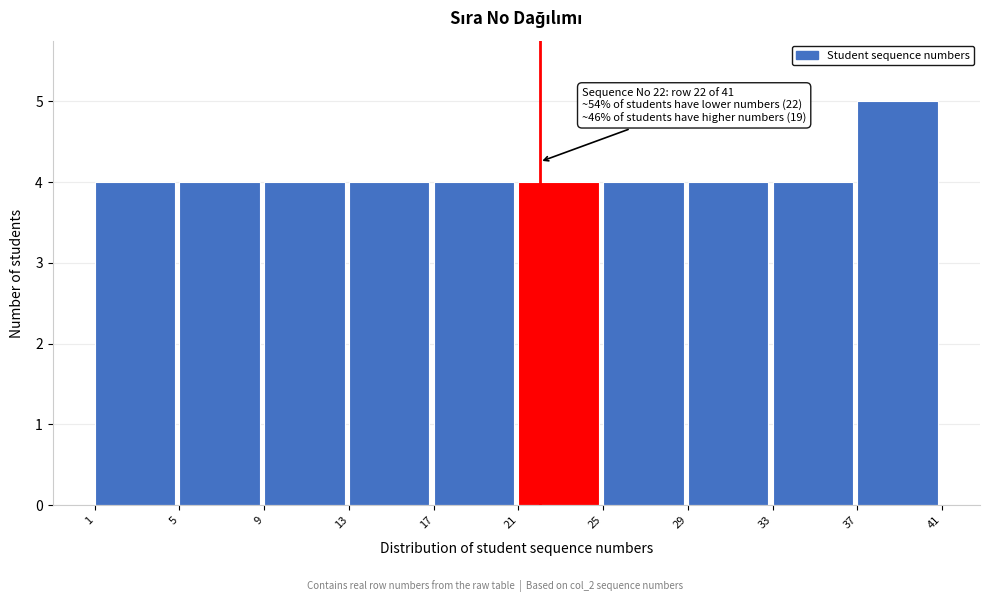

Which range on the x-axis has the tallest bar?

37 to 41